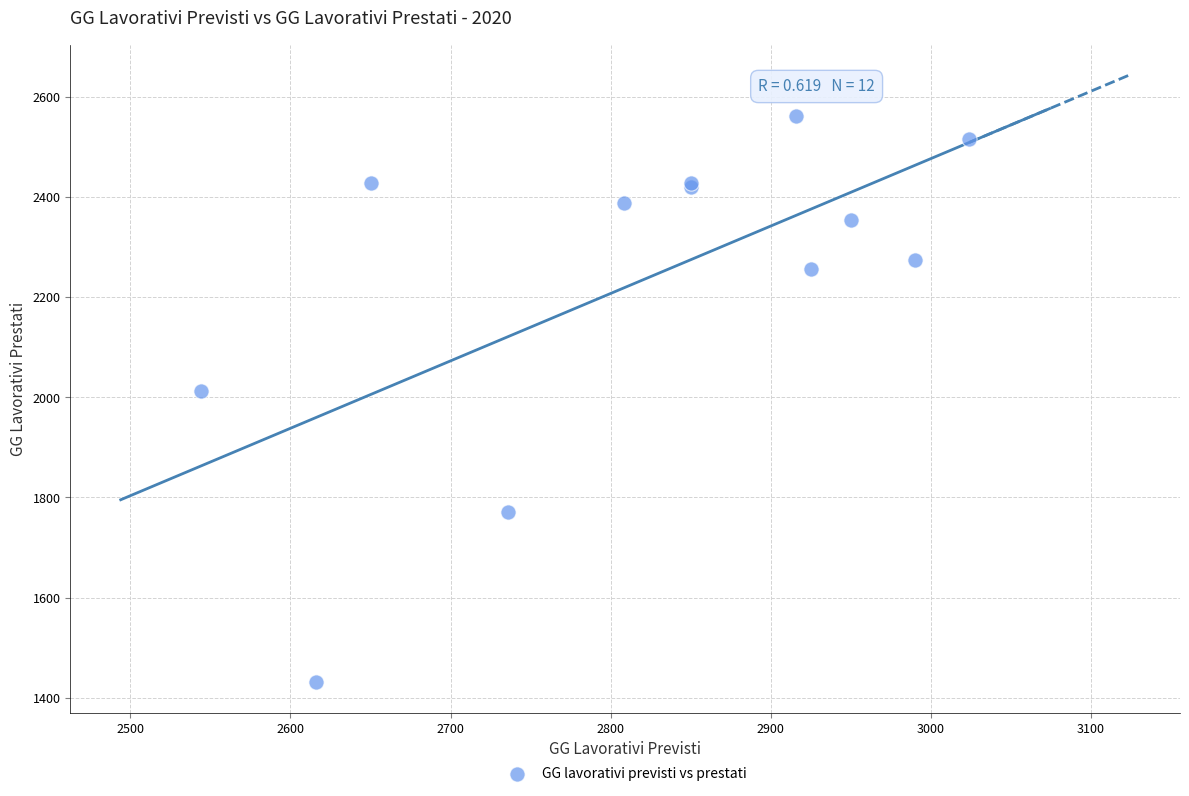

What Y value in the scatter plot is closest to 1996?

2012